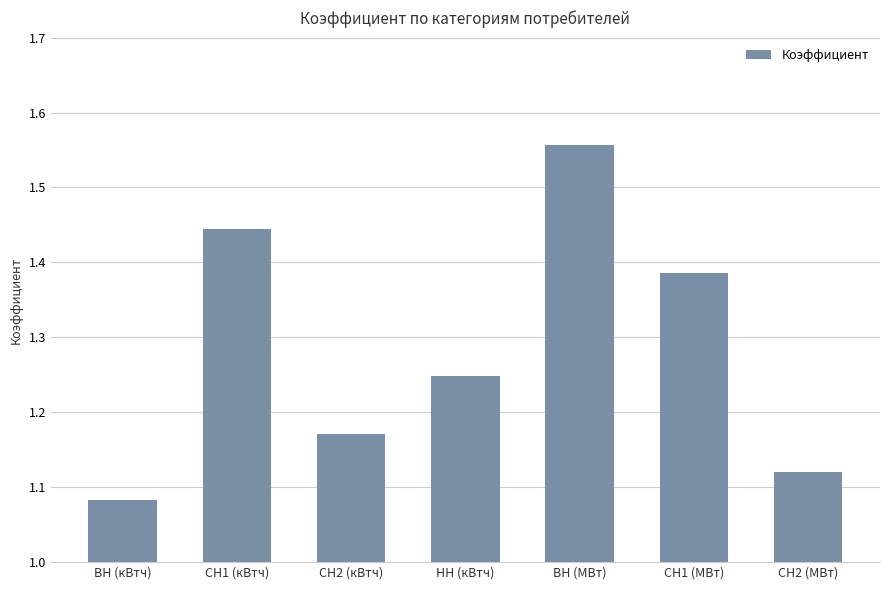

The chart shows a value of 2.4 at СН1 (МВт). True or false?

False